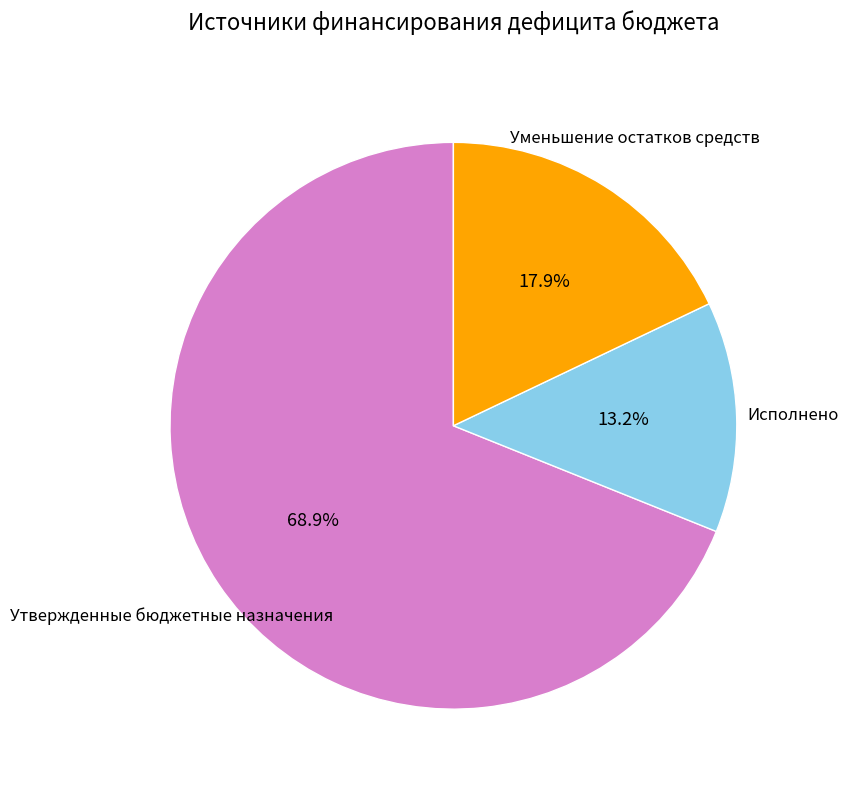

Does any single category account for the majority?

Yes